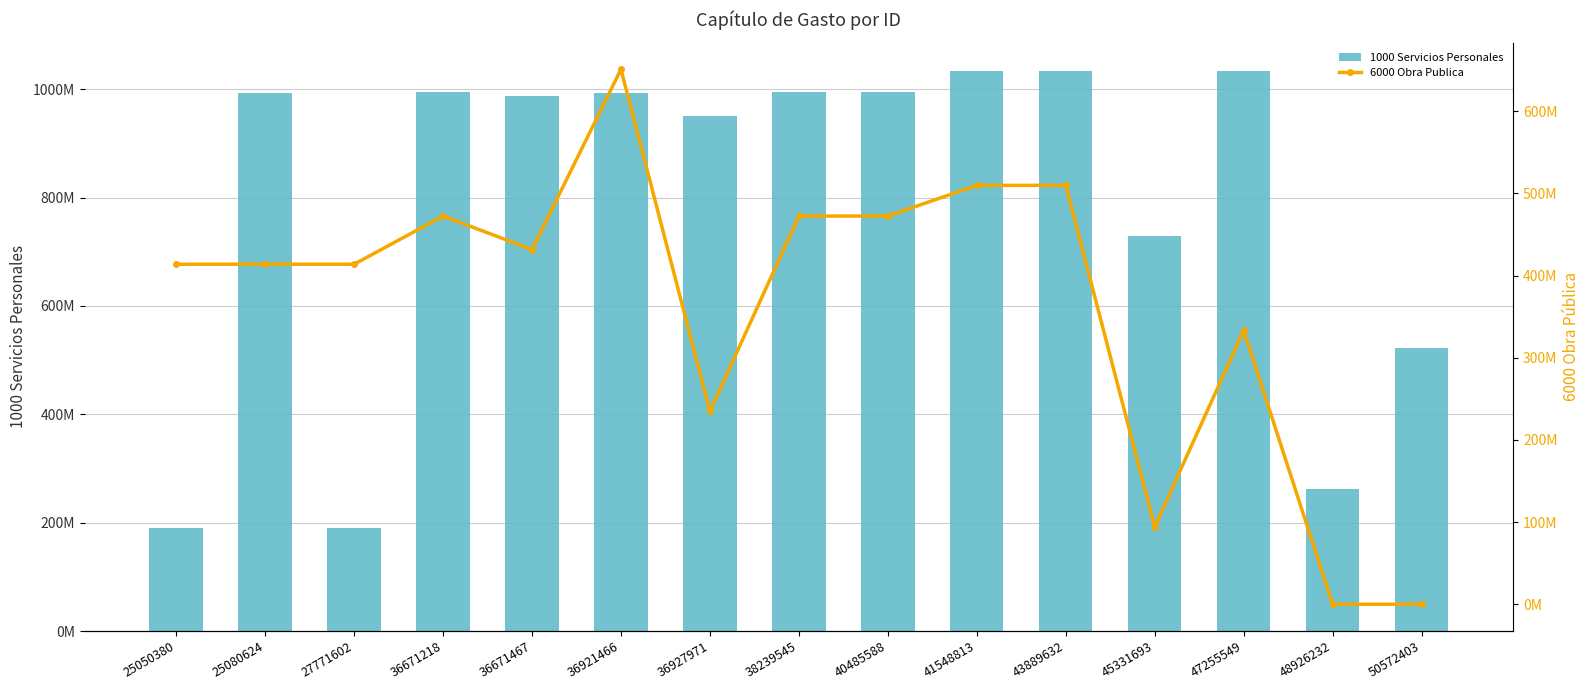

The 6000 Obra Publica series shows 675581693.7 at 27771602. True or false?

False